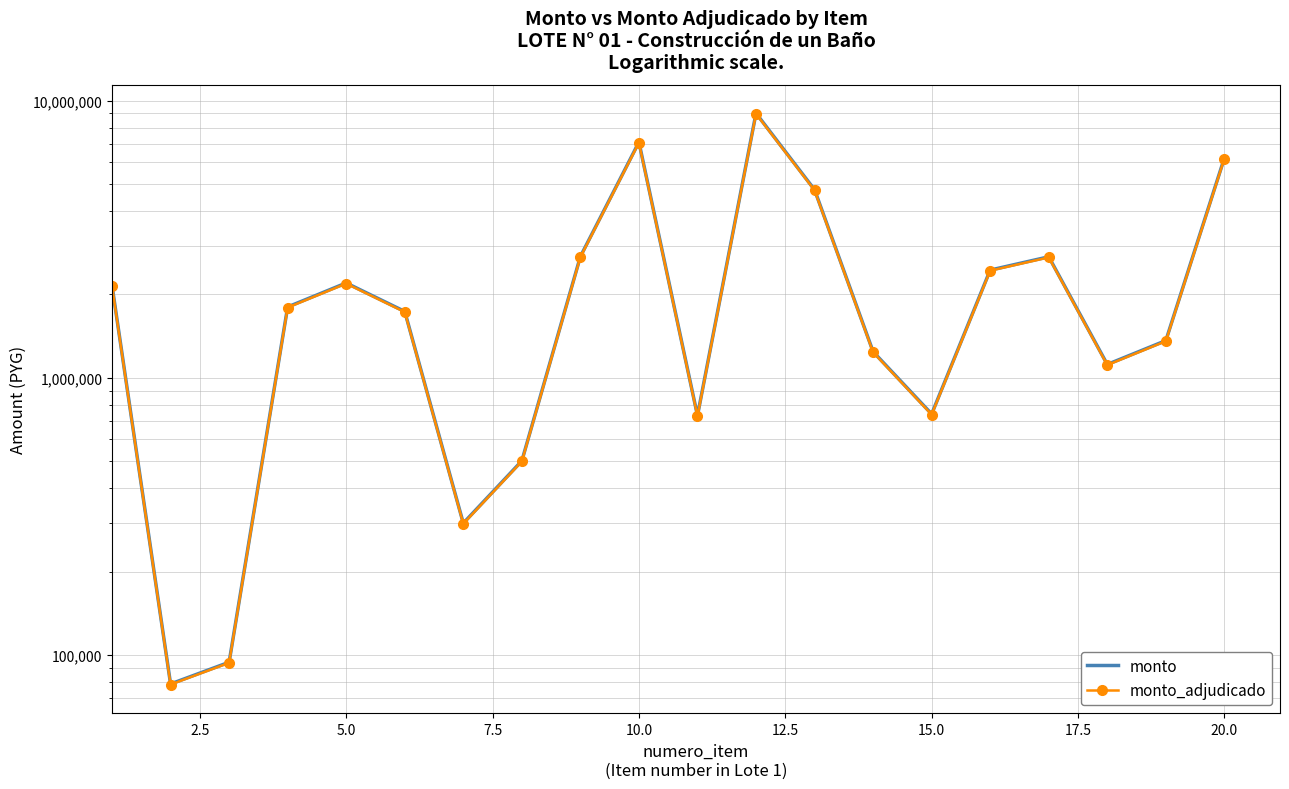

What is the minimum value for monto?

78672